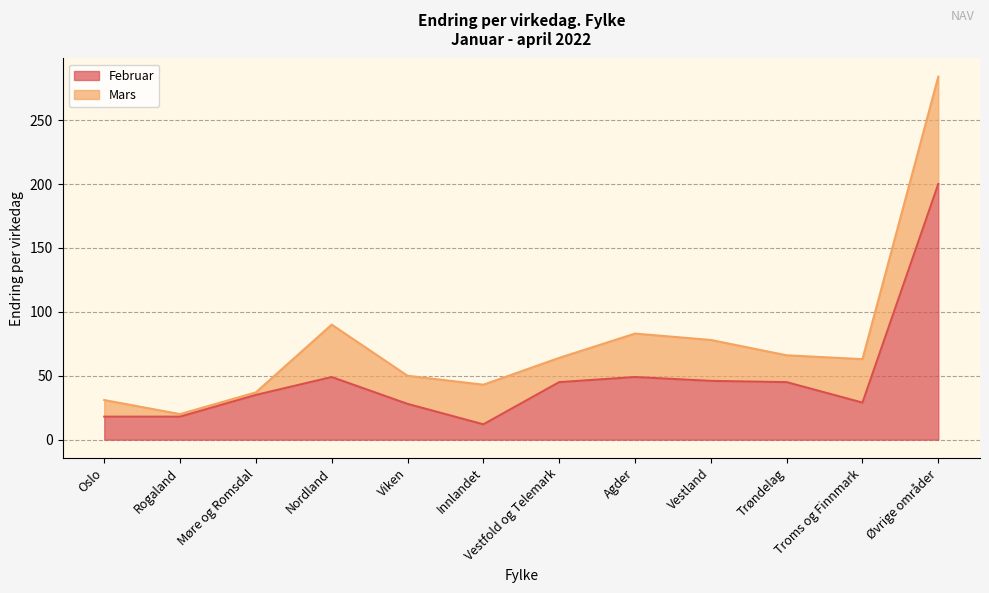

Reading left to right, list all the values displayed in this chart.

Oslo=18	Rogaland=18	Møre og Romsdal=35	Nordland=49	Viken=28	Innlandet=12	Vestfold og Telemark=45	Agder=49	Vestland=46	Trøndelag=45	Troms og Finnmark=29	Øvrige områder=200